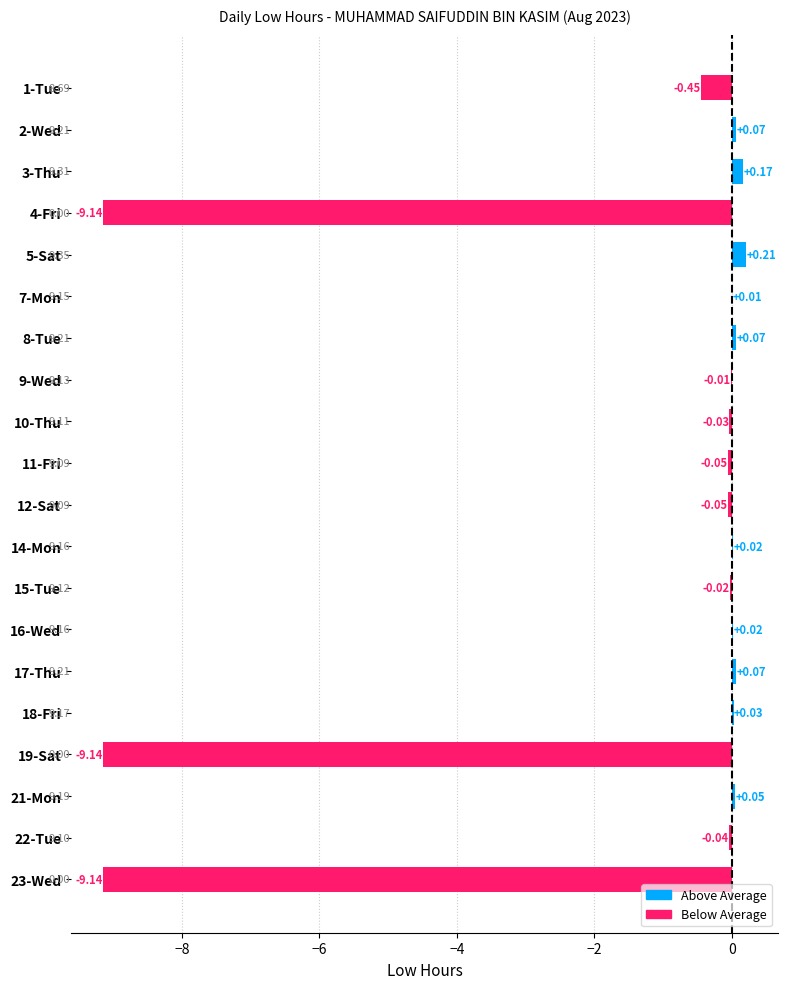

Between 16-Wed and 15-Tue, which is larger?

16-Wed